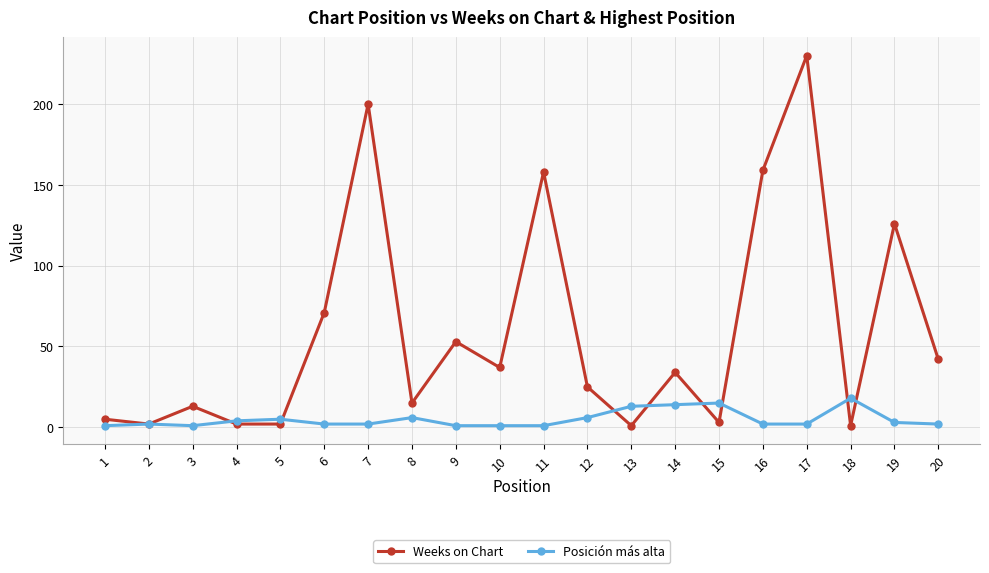

Which series has the widest spread of values?

Weeks on Chart